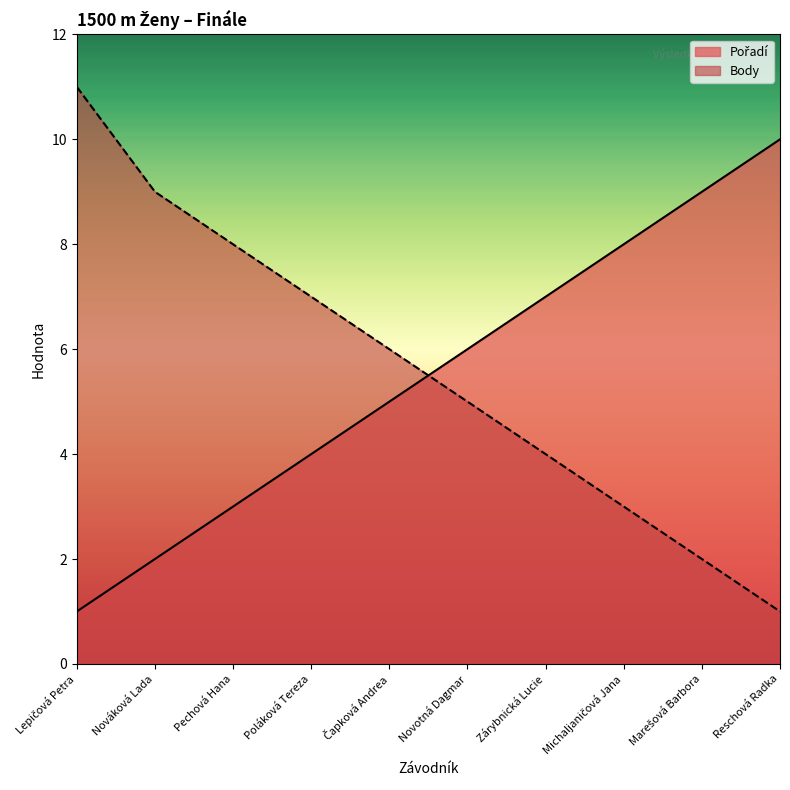

Reading left to right, what are all the values shown in this chart?

Pořadí: 1	2	3	4	5	6	7	8	9	10
Body: 11	9	8	7	6	5	4	3	2	1